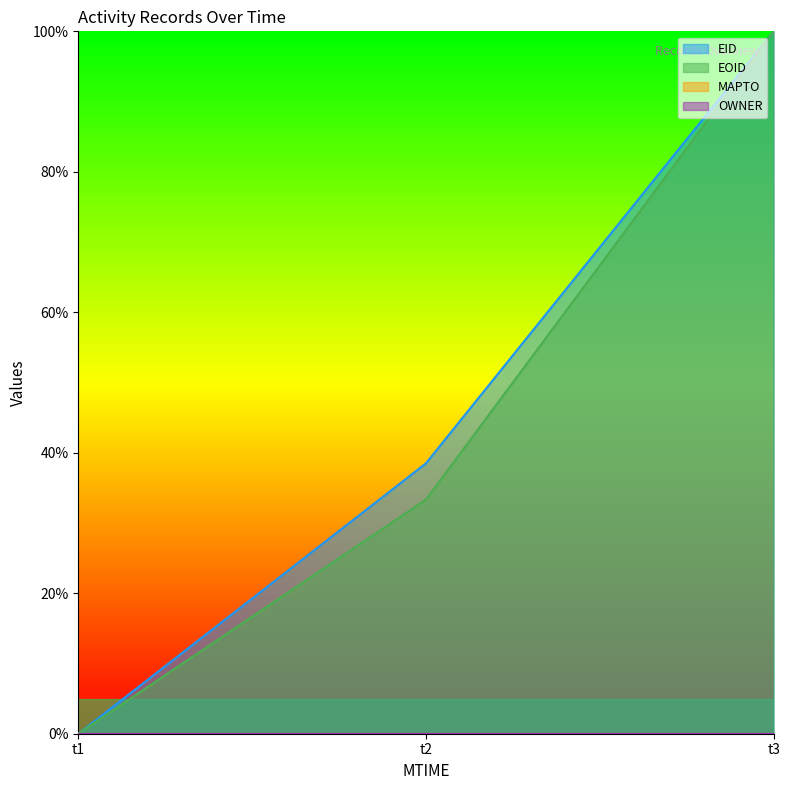

Count the EOID values in the range 0 to 1.

3